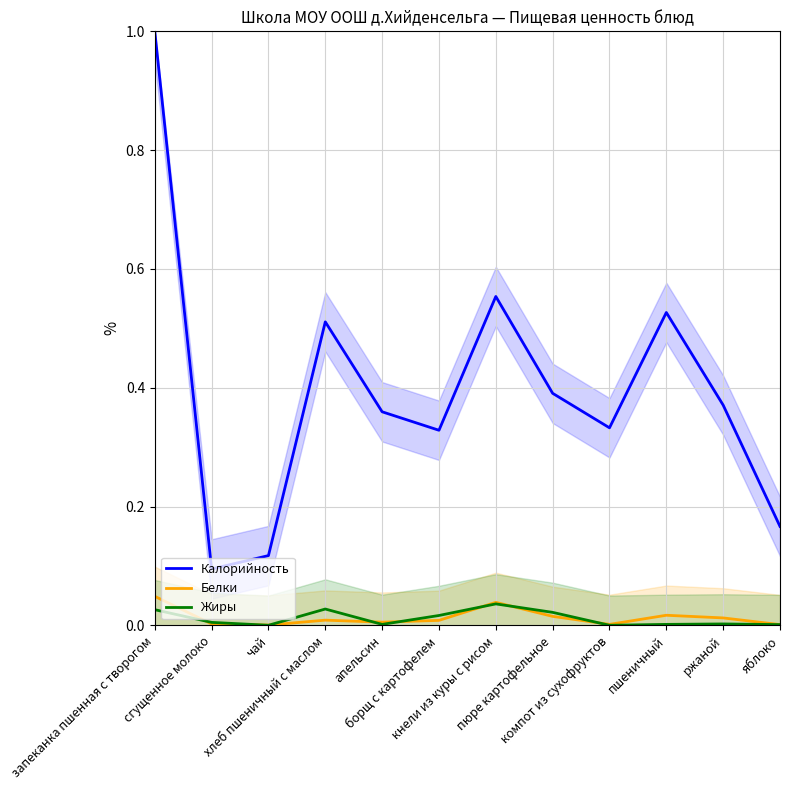

Reading right to left, what are all the values shown in this chart?

Калорийность: яблоко=0.2	ржаной=0.4	пшеничный=0.5	компот из сухофруктов=0.3	пюре картофельное=0.4	кнели из куры с рисом=0.6	борщ с картофелем=0.3	апельсин=0.4	хлеб пшеничный с маслом=0.5	чай=0.1	сгущенное молоко=0.1	запеканка пшенная с творогом=1.0
Белки: яблоко=0.0	ржаной=0.0	пшеничный=0.0	компот из сухофруктов=0.0	пюре картофельное=0.0	кнели из куры с рисом=0.0	борщ с картофелем=0.0	апельсин=0.0	хлеб пшеничный с маслом=0.0	чай=0.0	сгущенное молоко=0.0	запеканка пшенная с творогом=0.0
Жиры: яблоко=0.0	ржаной=0.0	пшеничный=0.0	компот из сухофруктов=0.0	пюре картофельное=0.0	кнели из куры с рисом=0.0	борщ с картофелем=0.0	апельсин=0.0	хлеб пшеничный с маслом=0.0	чай=0.0	сгущенное молоко=0.0	запеканка пшенная с творогом=0.0